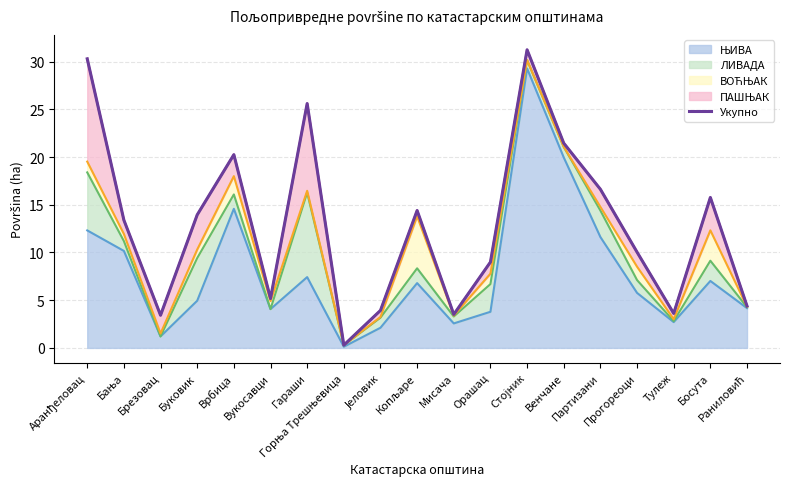

Where does the data first go above 13?

Аранђеловац